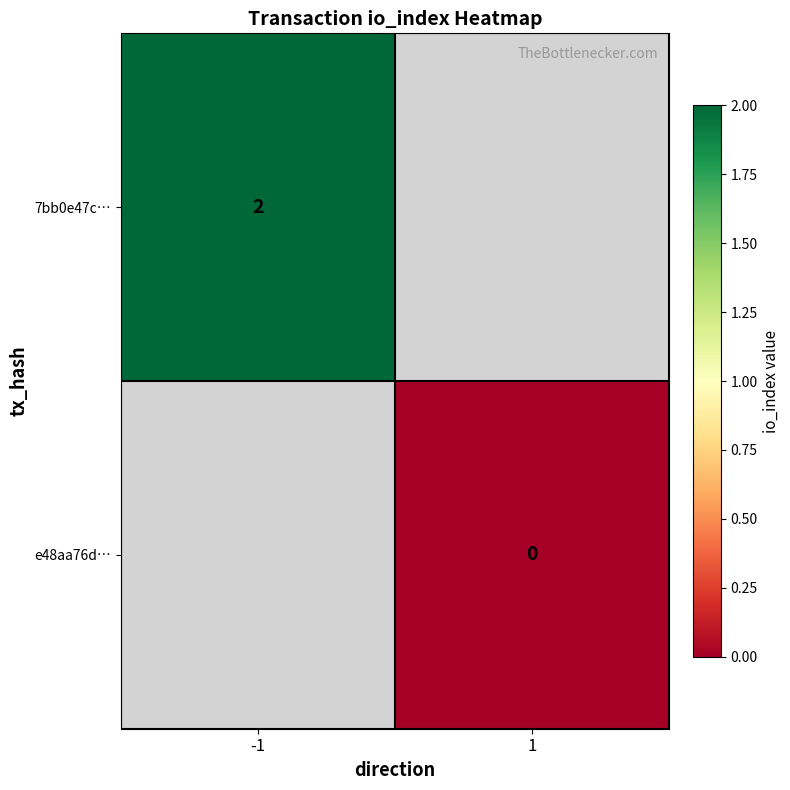

True or false: 7bb0e47c… has a value of 2 at -1.

True